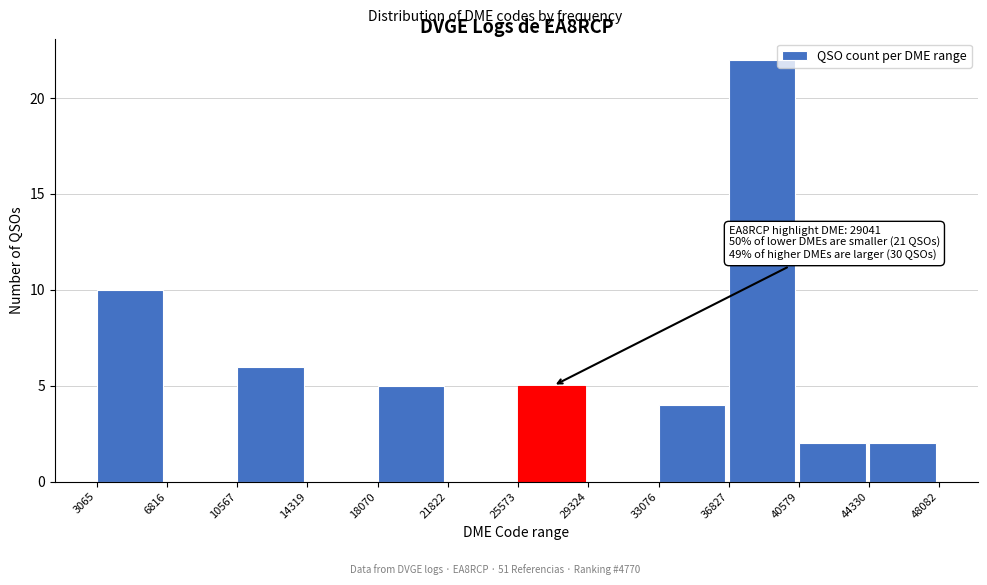

Which range on the x-axis has the tallest bar?

36827 to 40579